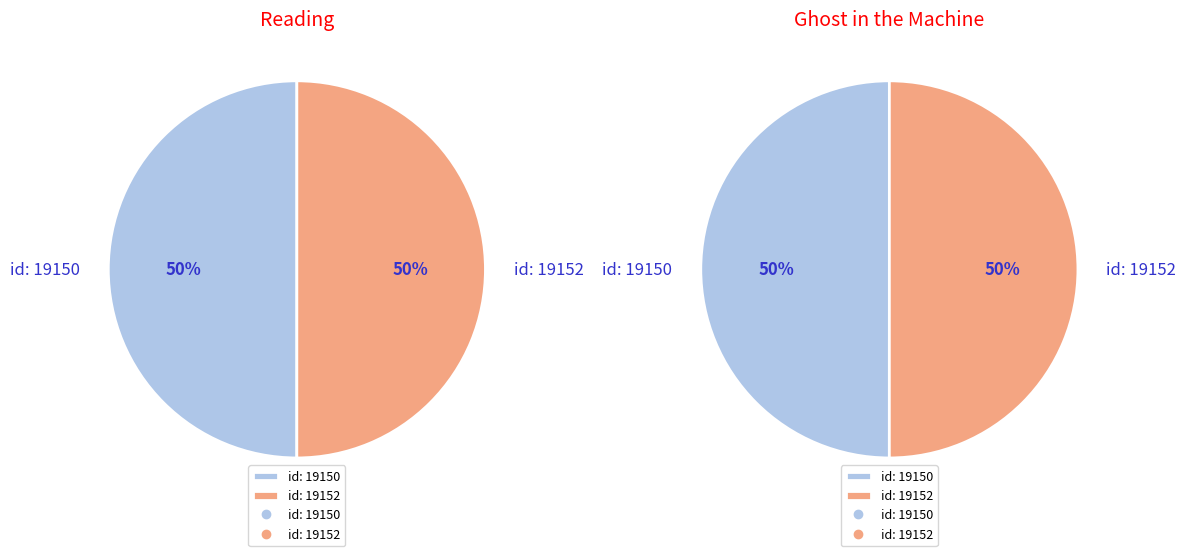

What percentage is the 2011-09-08 14:37:25 UTC slice, to the nearest percent?

50%